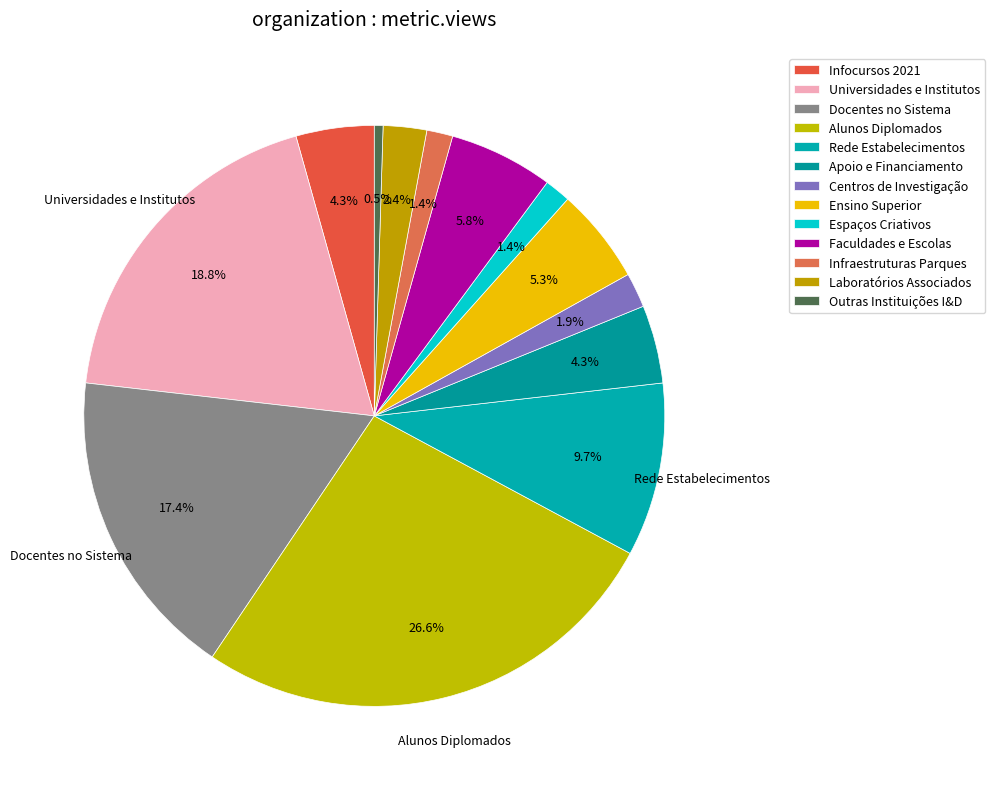

What is the change in value from Alunos Diplomados to Espaços Criativos?

-52